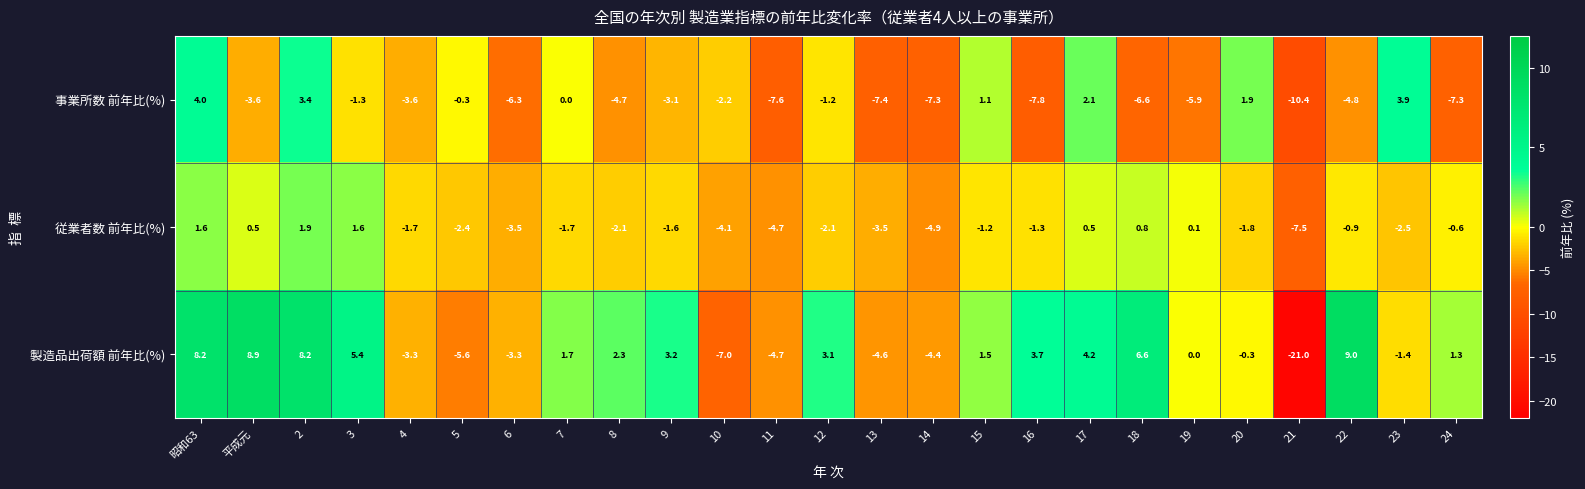

What is the approximate value of 製造品出荷額 前年比(%) at 平成元?

8.9